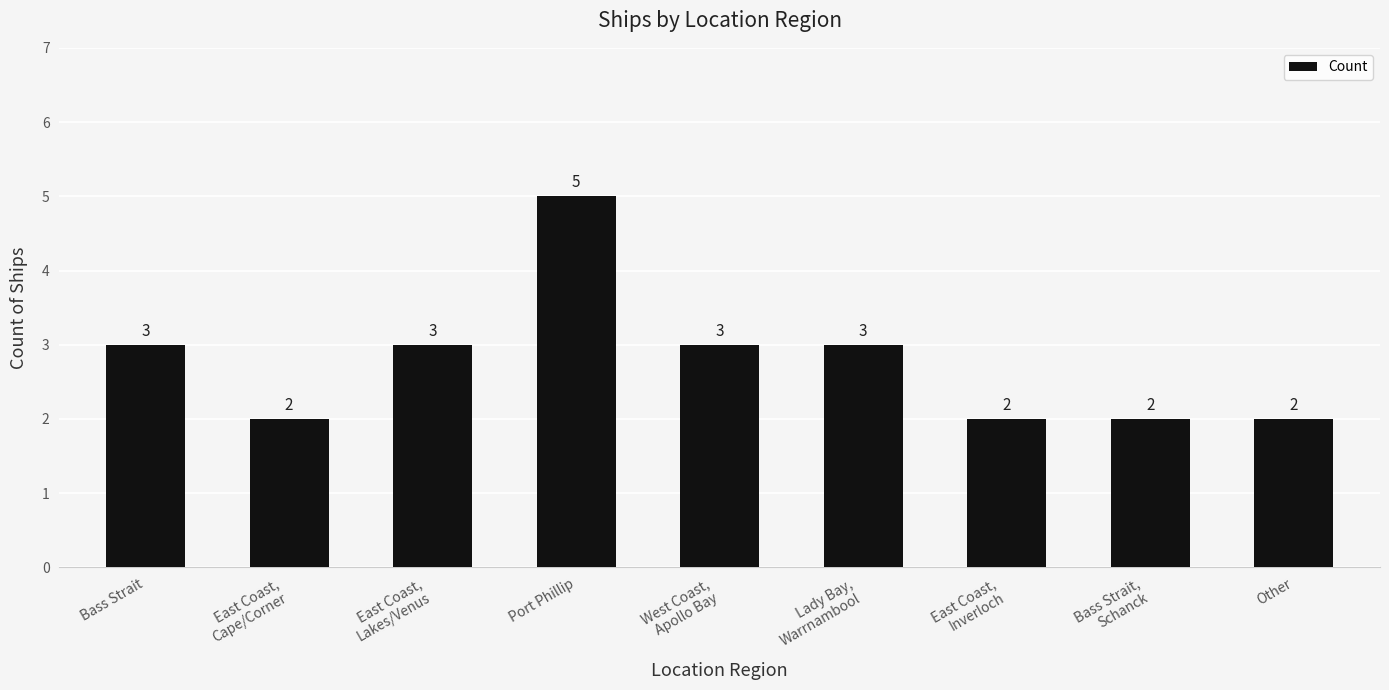

What is the difference between the second highest and minimum values?

1